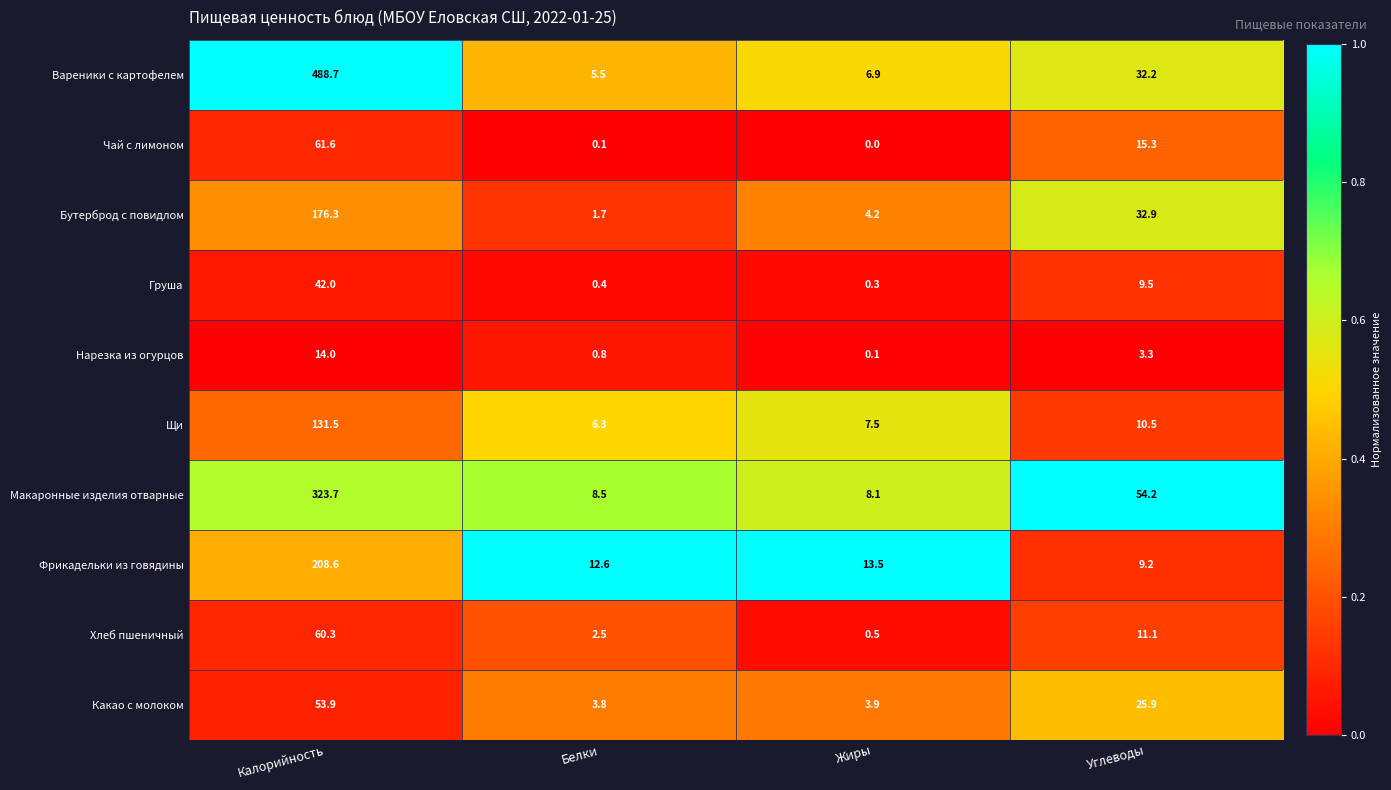

Which category has the highest value across all series?

Калорийность